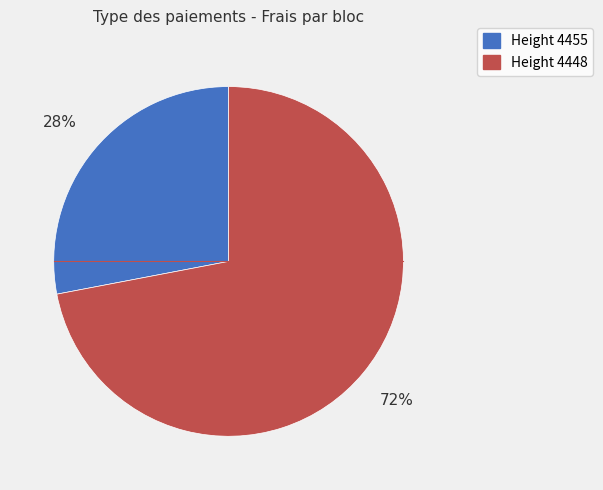

To the nearest percent, what is the average slice percentage?

50%